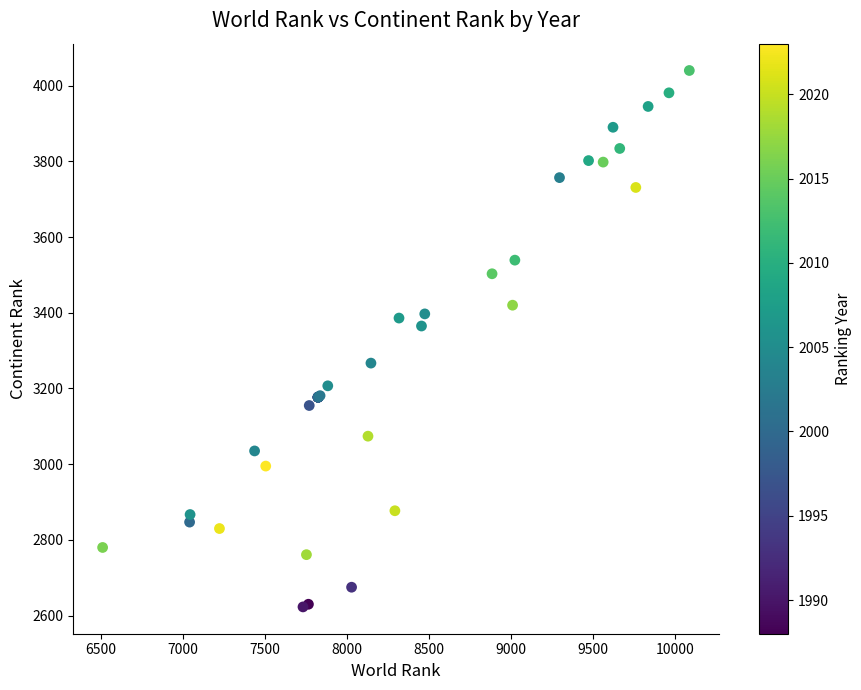

What Y value in the scatter plot is closest to 3331?

3365